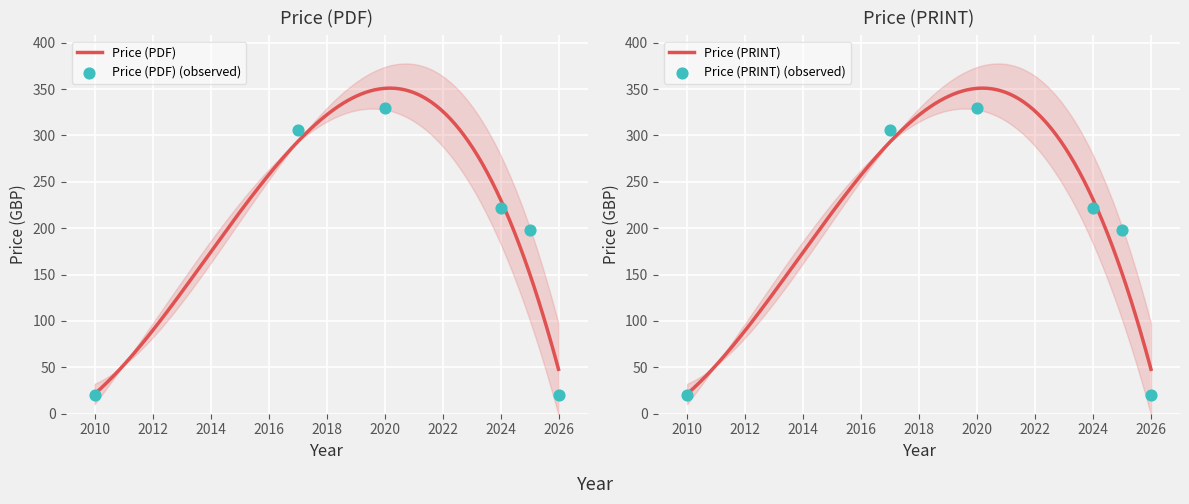

Which series reaches the minimum Y coordinate?

Price (PDF)